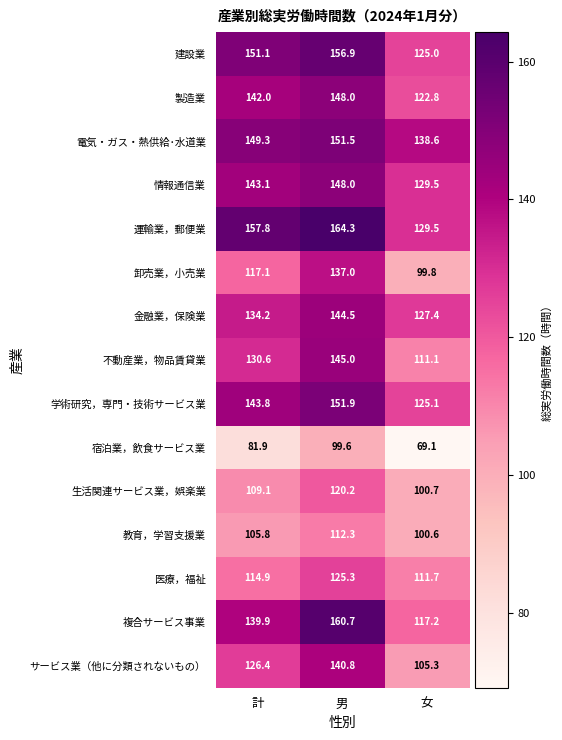

What is the total value across all series at 男?

2106.0